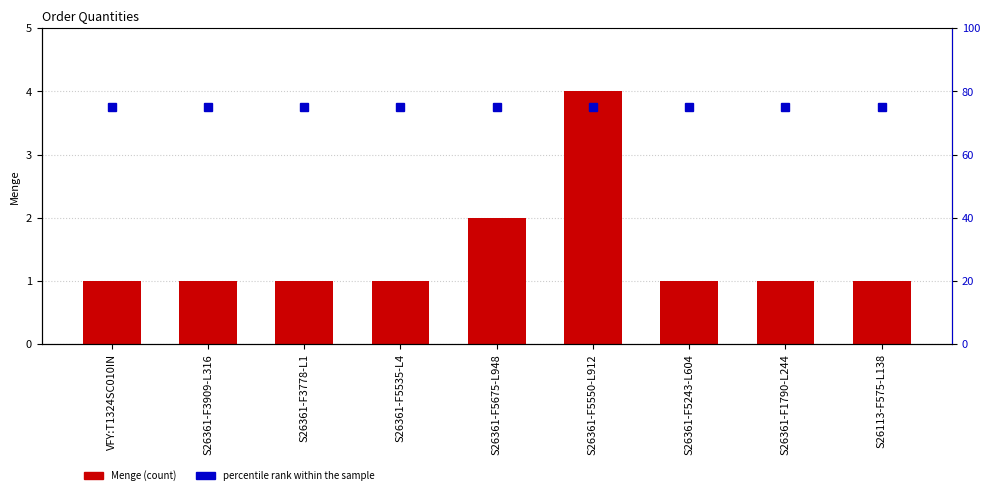

What is the difference between the maximum and minimum values in the Menge series?

3